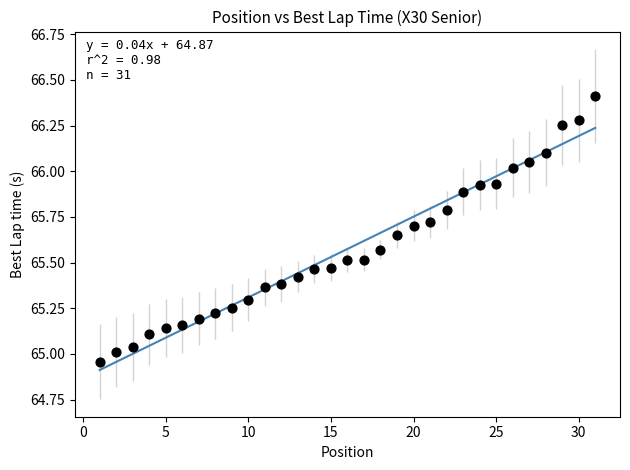

What is the range of X values (max minus min)?

30.0